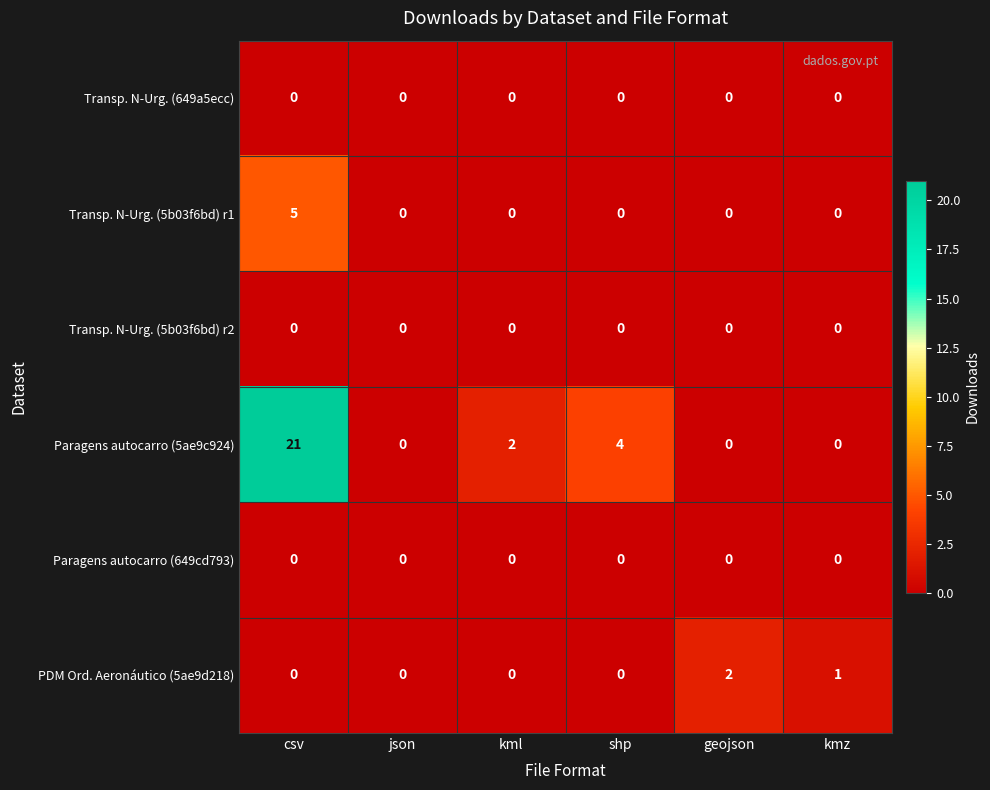

Which series has the largest total across all categories?

Paragens autocarro (5ae9c924)